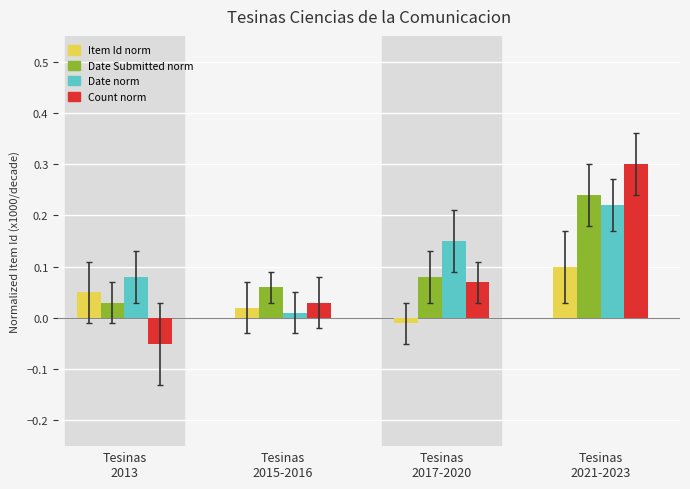

Rank the series by their average value, from highest to lowest.

Date norm, Date Submitted norm, Count norm, Item Id norm